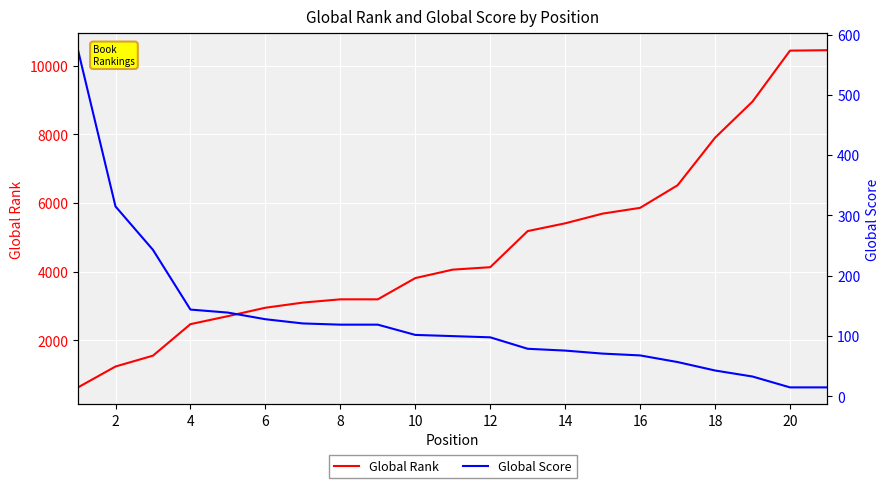

What is the maximum value for Global Rank?

10450